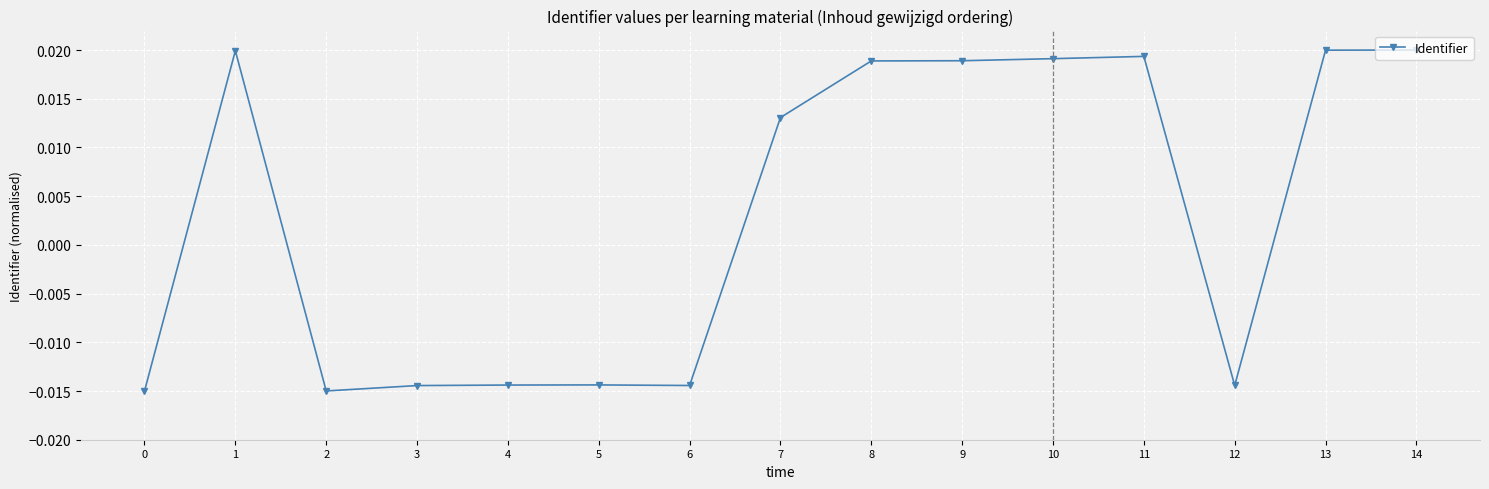

Count the number of categories in the chart.

15